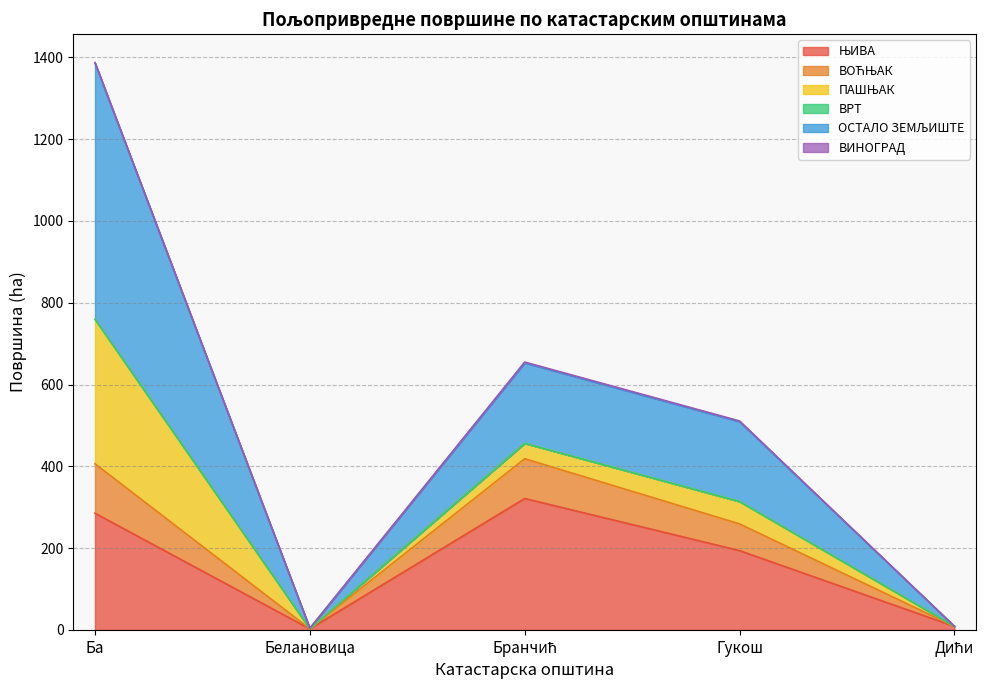

At which category is the sum across all series the highest?

Ба